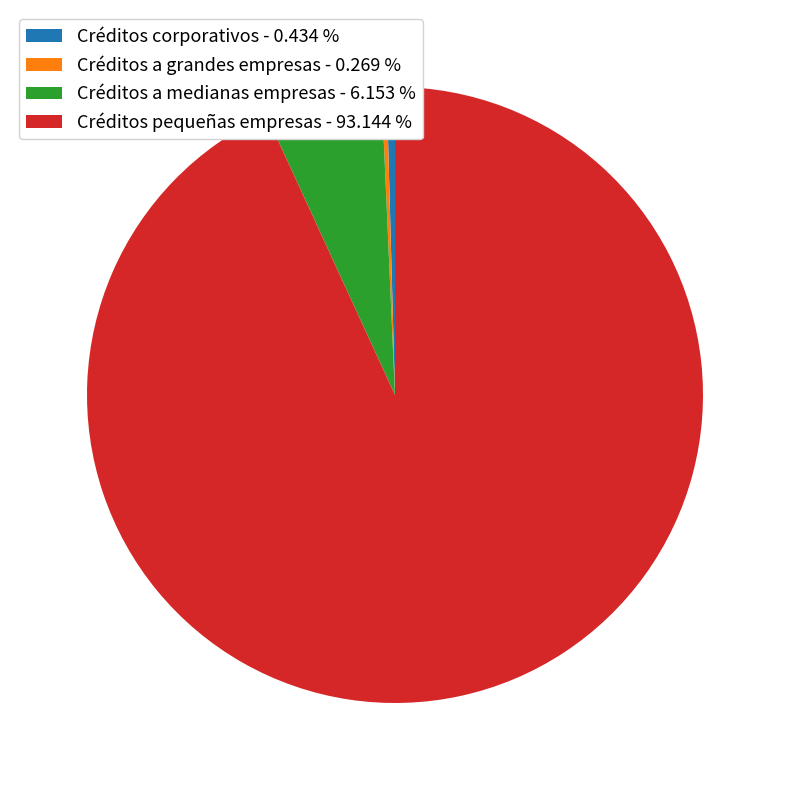

Is there a majority slice in this chart?

Yes